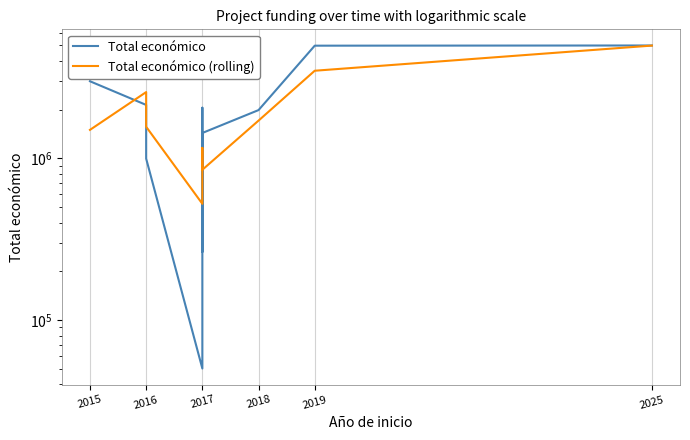

What position from the right is 2016?

9